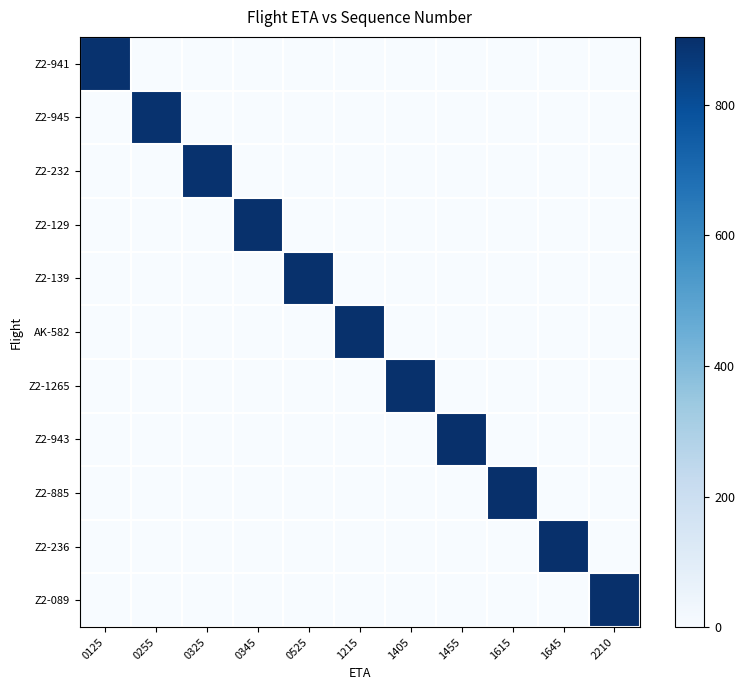

At how many categories does at least one series exceed 692?

11